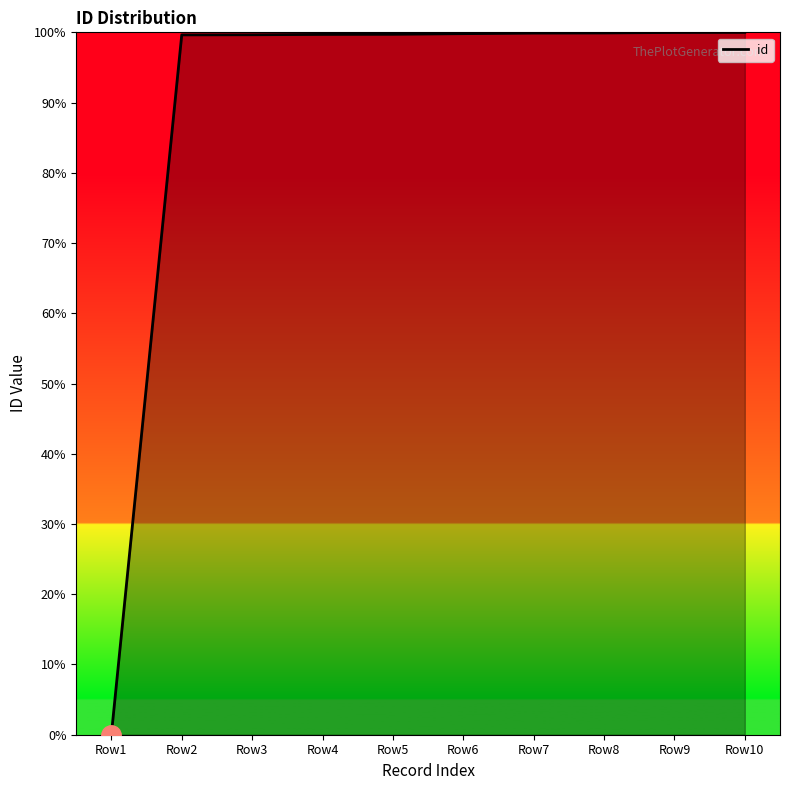

What is the change in value from Row1 to Row7?

+99.9